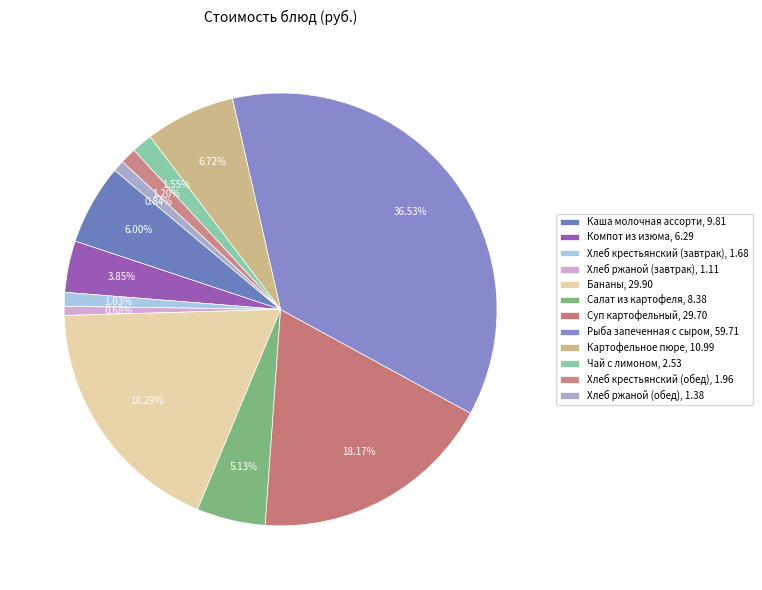

How many slices are in this pie chart?

12